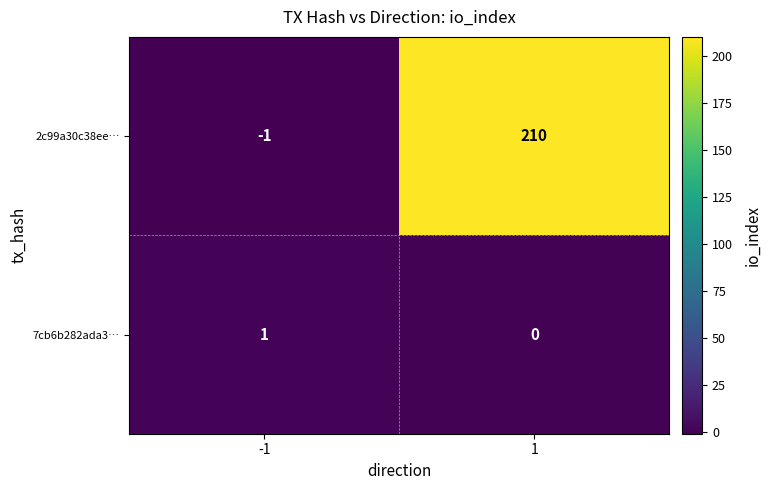

True or false: 7cb6b282ada3… has a value of 0 at 1.

True